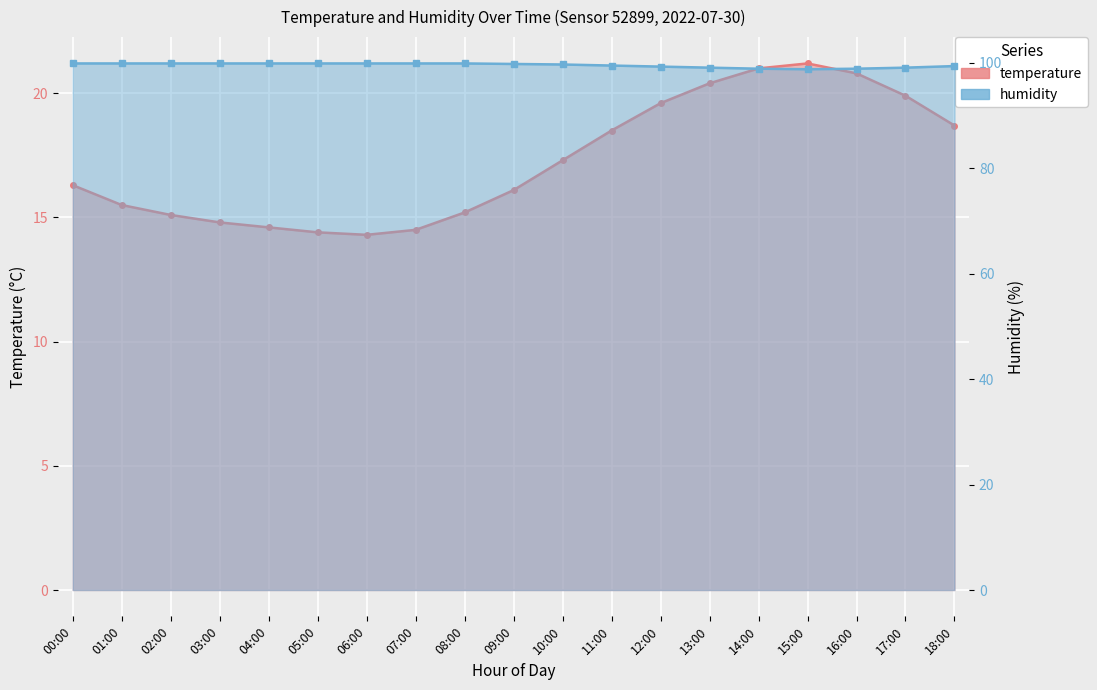

List the series in order of their overall mean, lowest first.

temperature, humidity